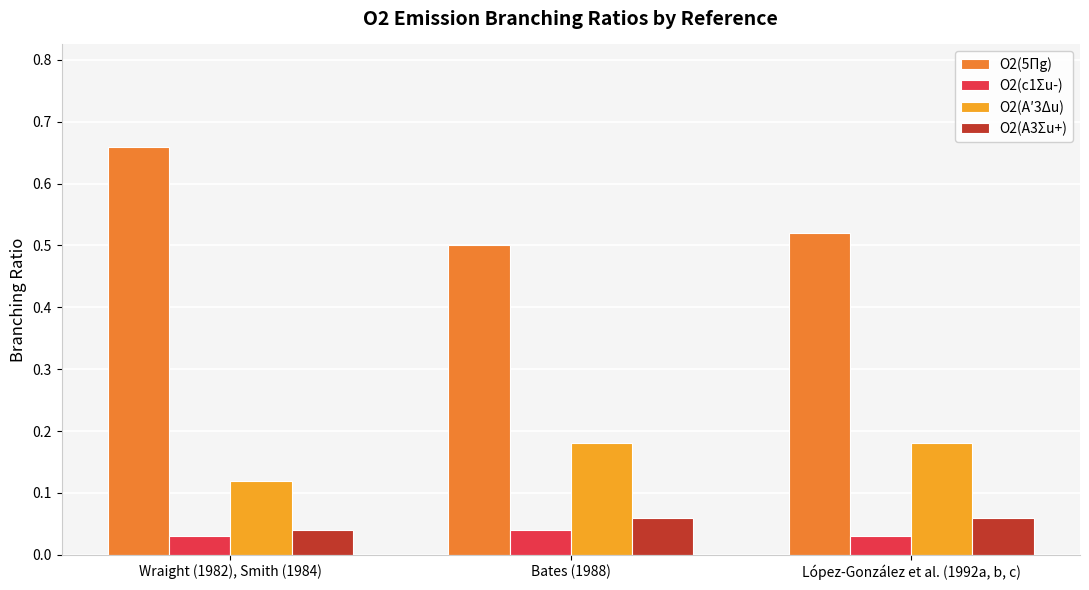

Which series has the widest spread of values?

O2(5Πg)